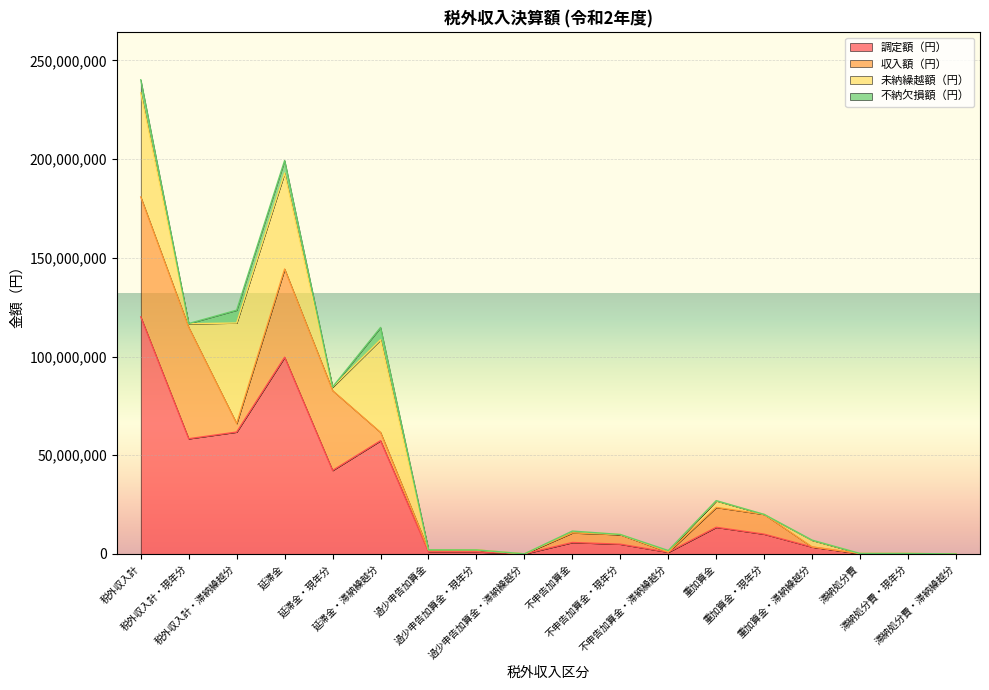

True or false: 調定額（円） and 不納欠損額（円） cross at least once.

False